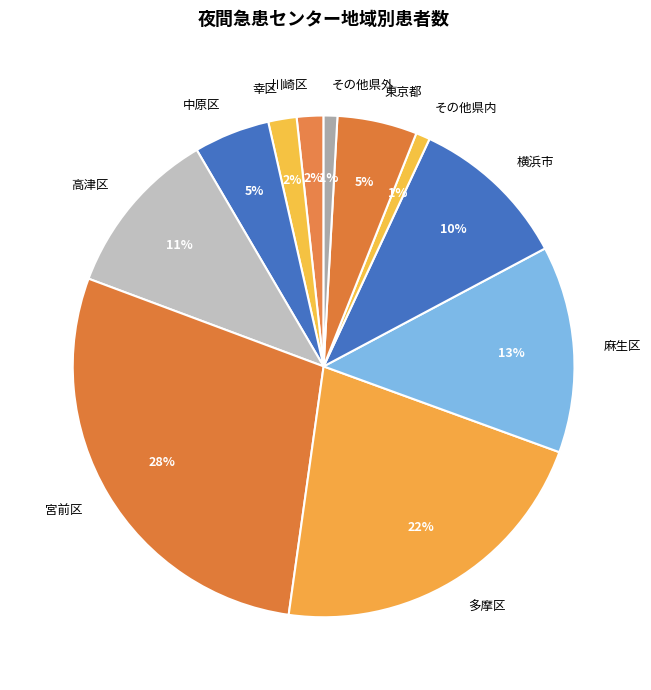

To the nearest percent, what percentage of the pie is 中原区?

5%